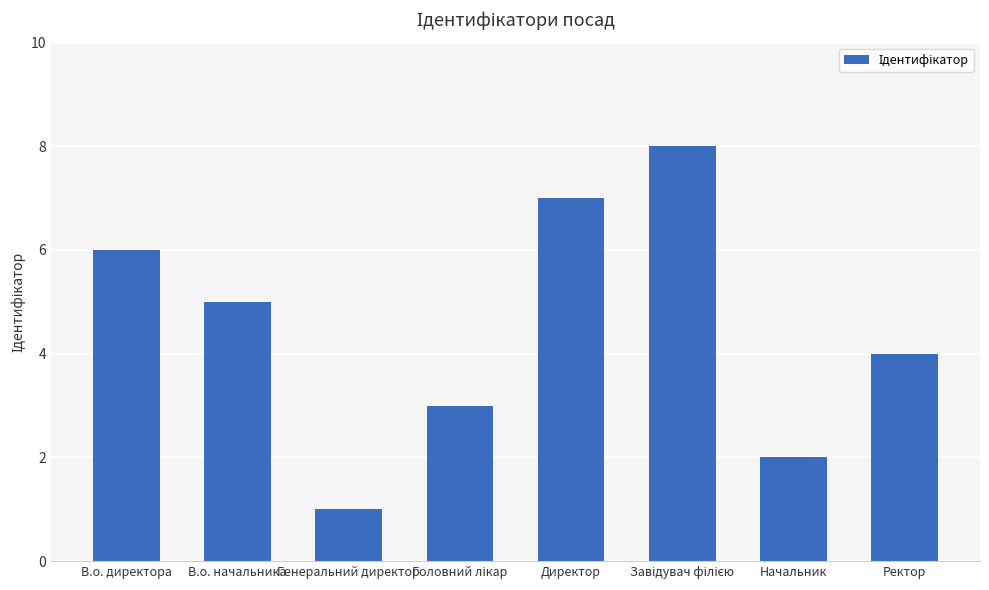

What is the sum of all values?

36